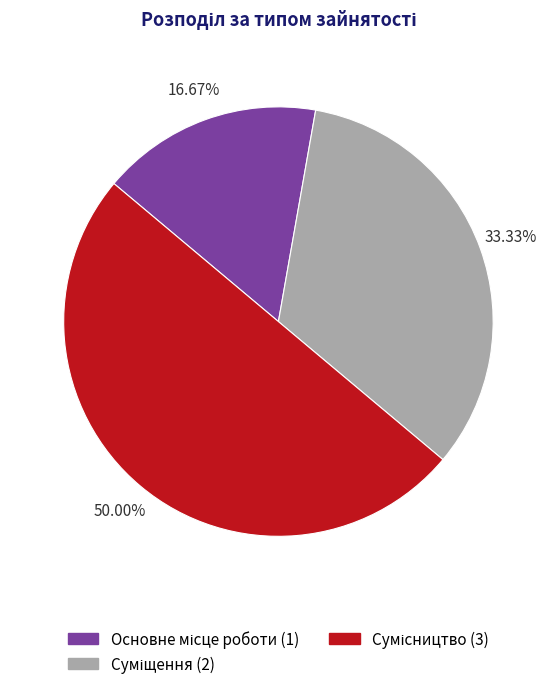

True or false: Суміщення accounts for 22% of the total.

False